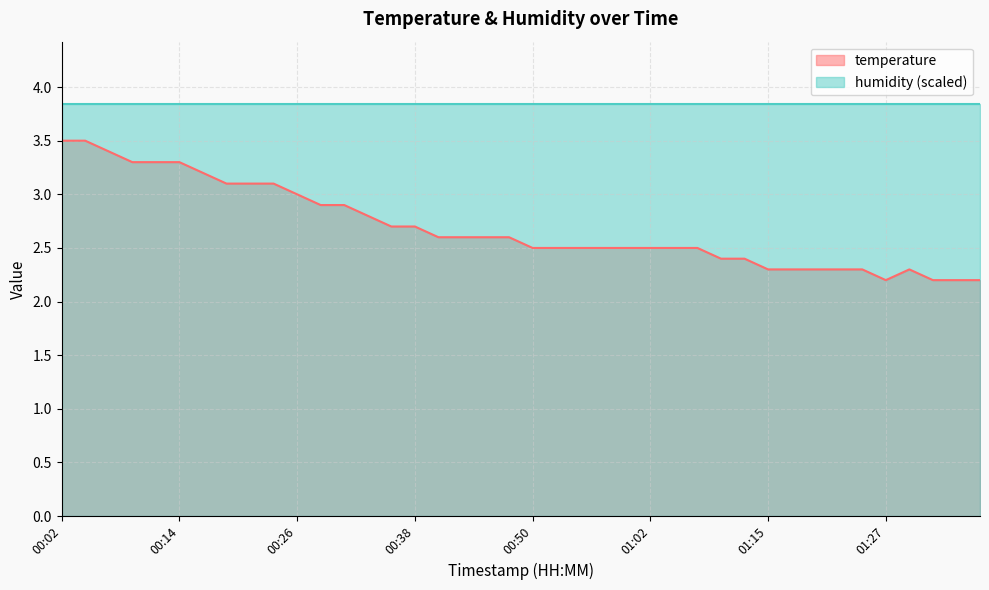

List the labels in order of value, smallest first.

01:27, 01:32, 01:34, 01:36, 01:15, 01:17, 01:19, 01:22, 01:24, 01:29, 01:10, 01:12, 00:50, 00:53, 00:55, 00:58, 01:00, 01:02, 01:05, 01:07, 00:40, 00:43, 00:45, 00:48, 00:36, 00:38, 00:33, 00:28, 00:31, 00:26, 00:19, 00:21, 00:23, 00:16, 00:09, 00:11, 00:14, 00:06, 00:02, 00:04